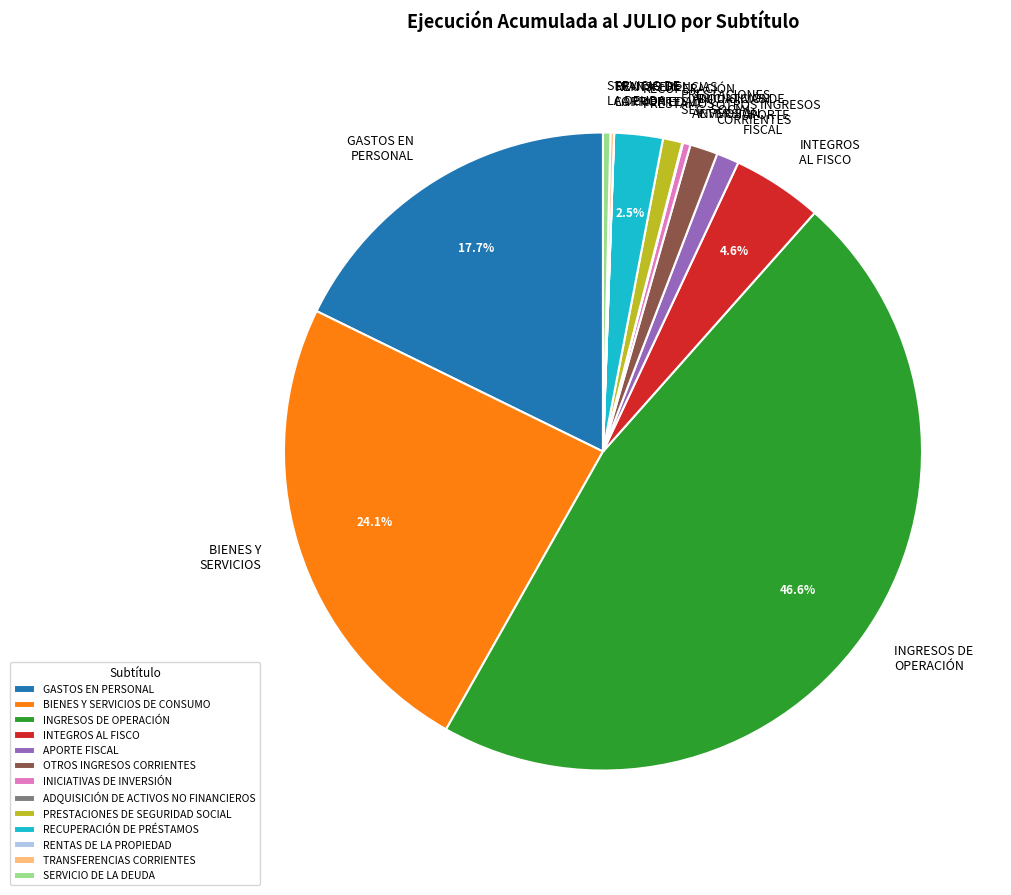

Is INICIATIVAS DE INVERSIÓN the majority of the pie?

No